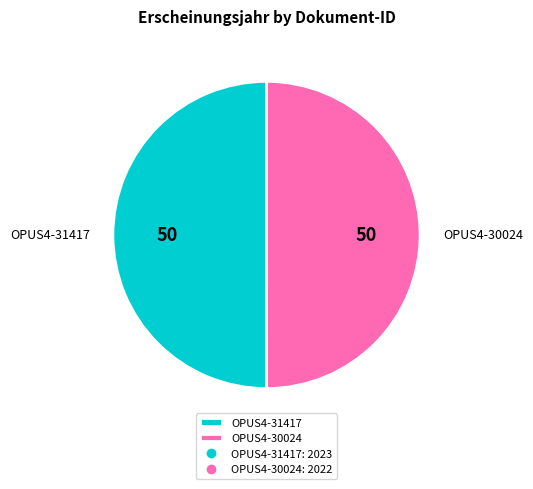

Combined, do OPUS4-31417 and OPUS4-30024 account for over 50%?

Yes